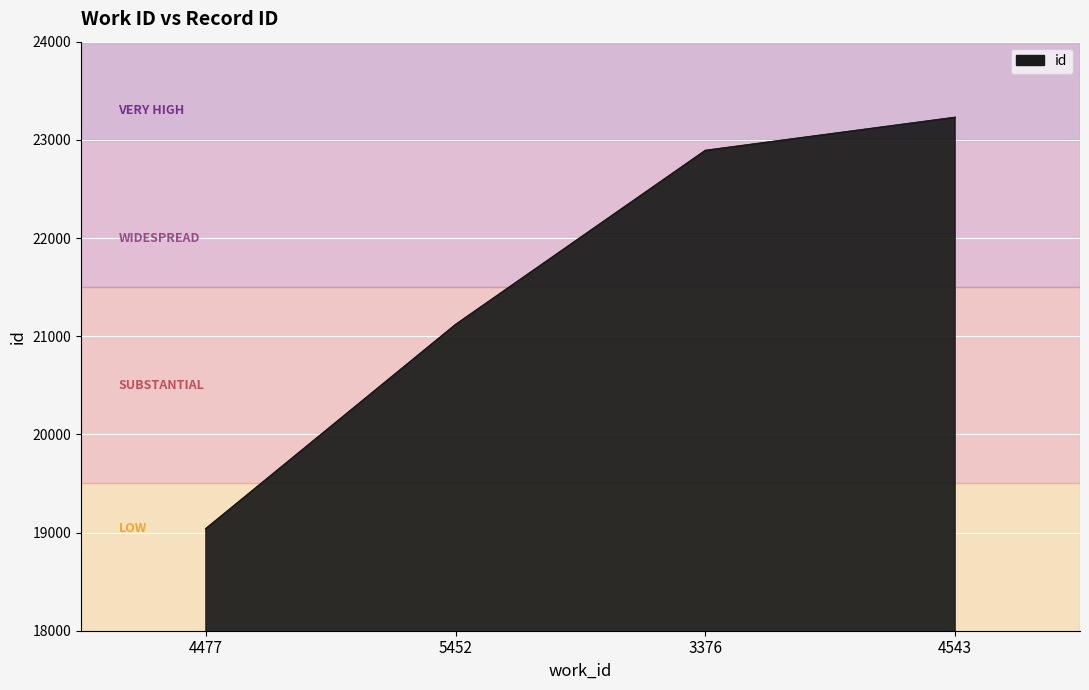

What is the minimum value shown in the chart?

19039